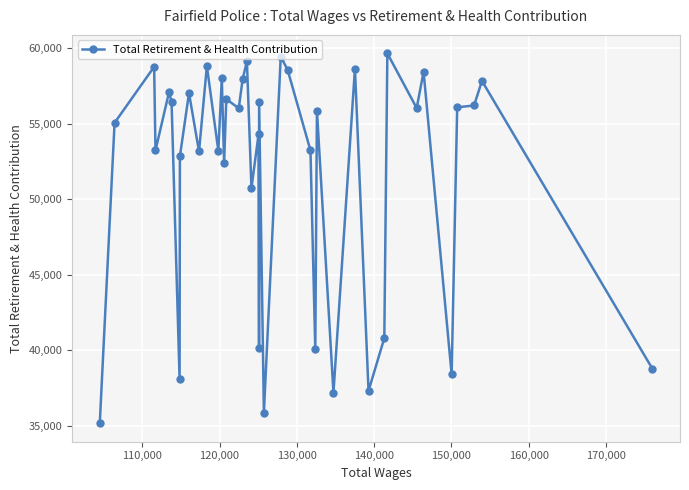

What is the value of the 35th point from the left?

58447